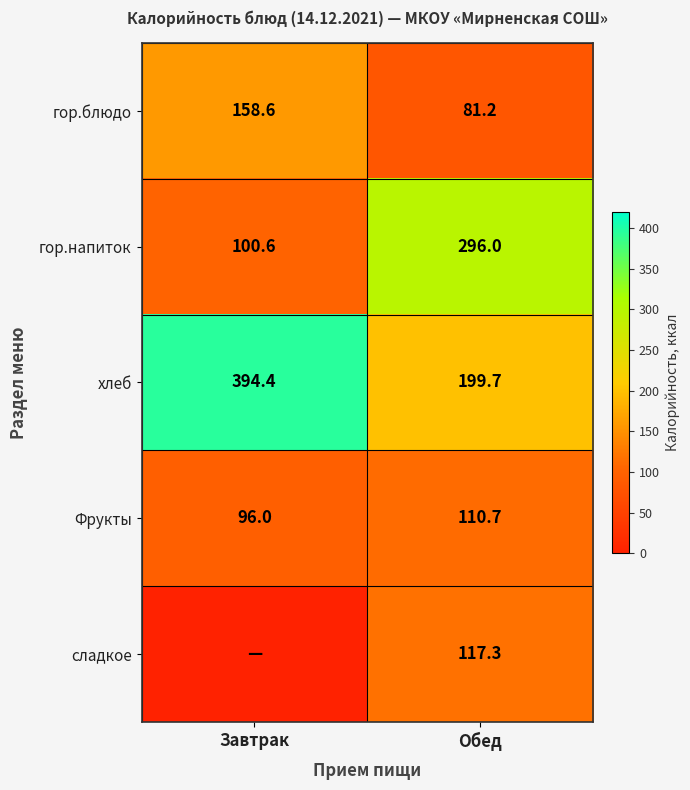

Count the number of categories in the chart.

2